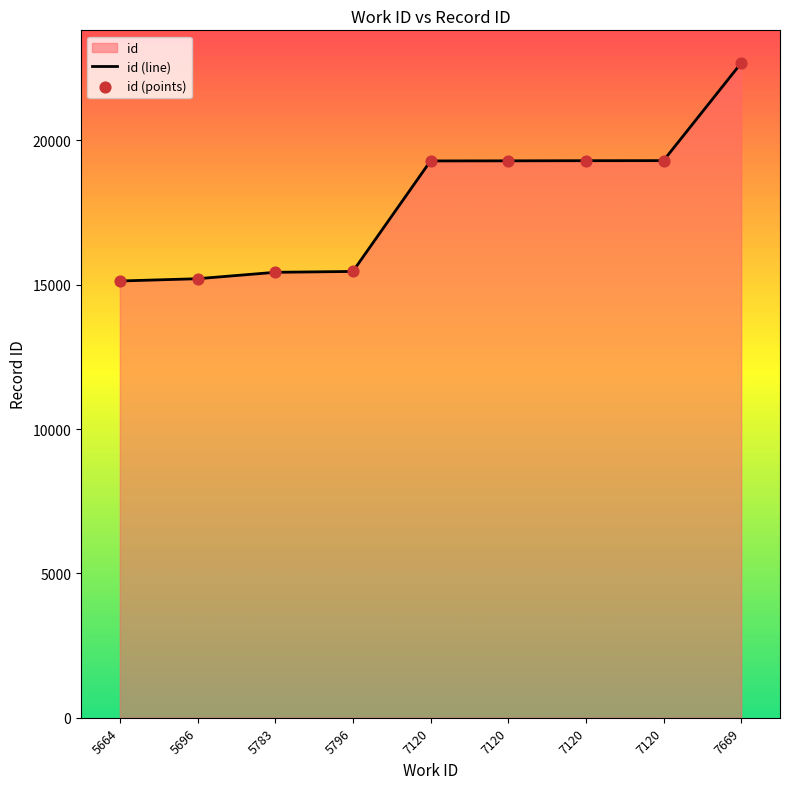

Which series reaches the minimum Y coordinate?

id (line)